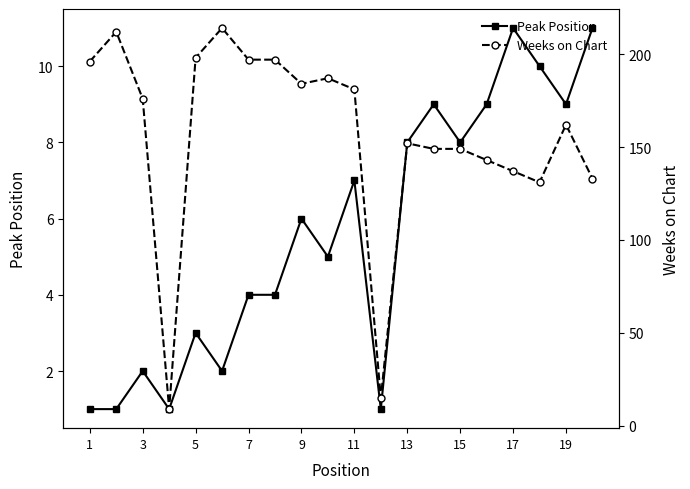

True or false: Peak Position has a value of 2 at 11.

False